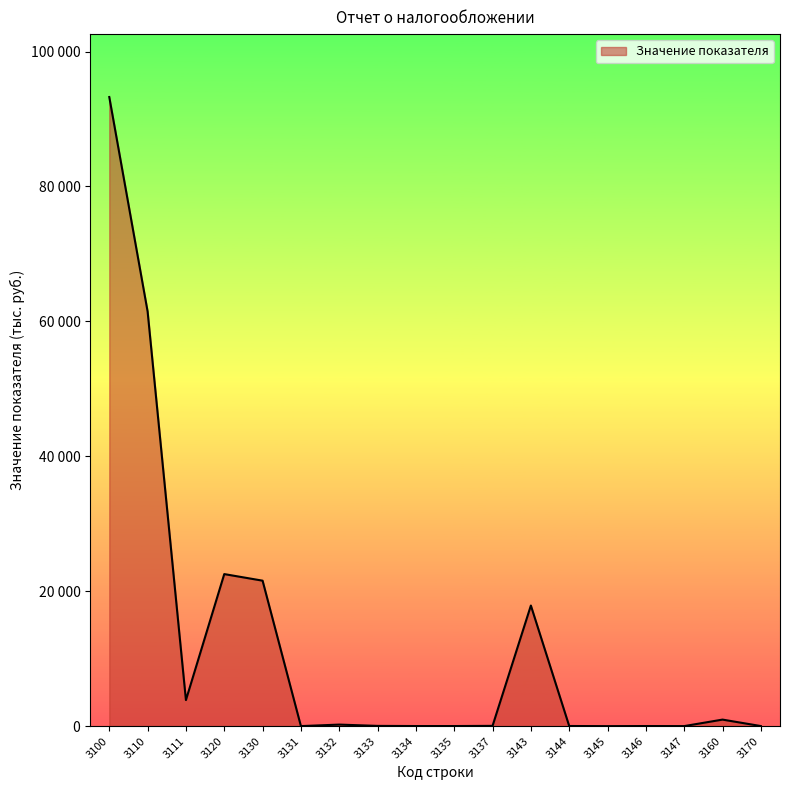

Does the chart have visible grid lines?

No